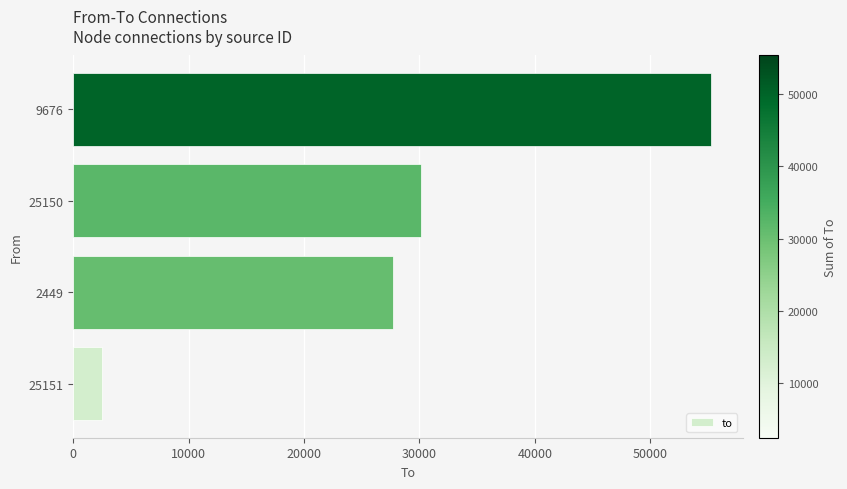

Does the chart contain any negative values?

No